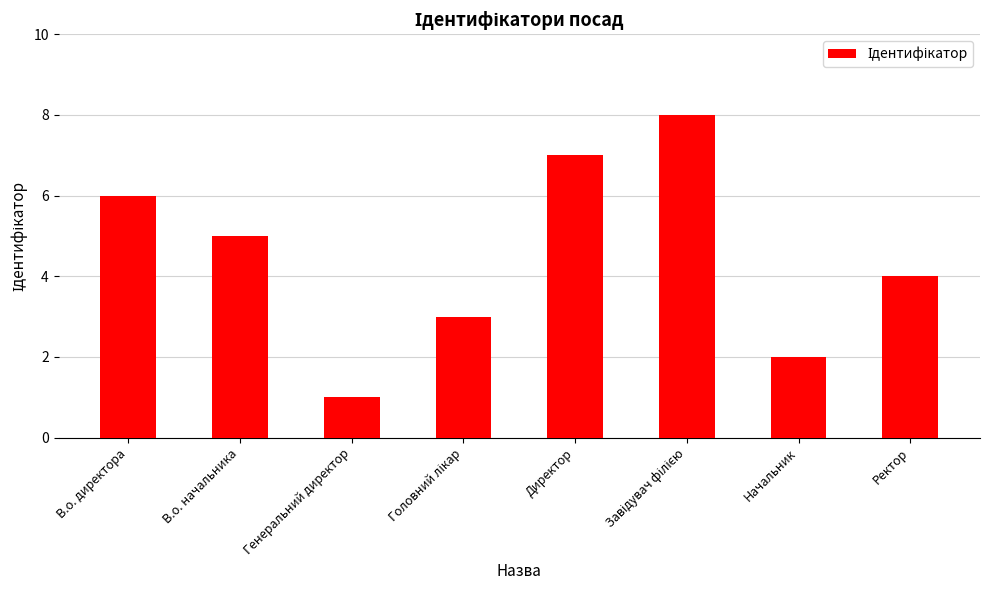

Does the chart contain stacked bars?

No